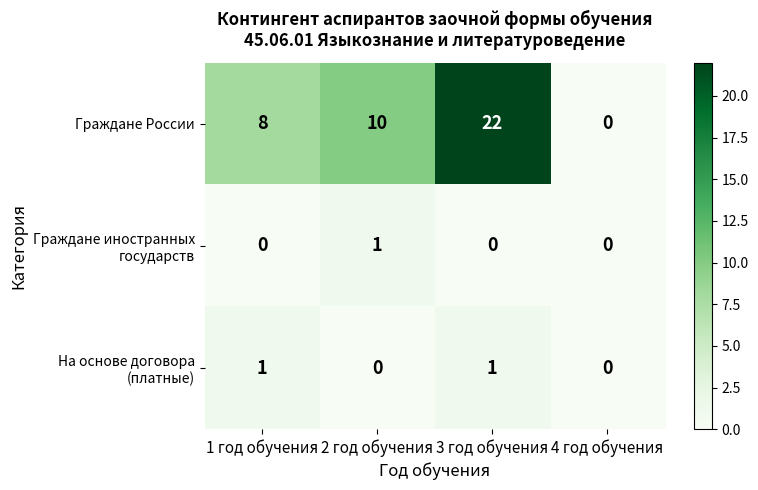

At which category does the chart reach its peak across all series?

3 год обучения